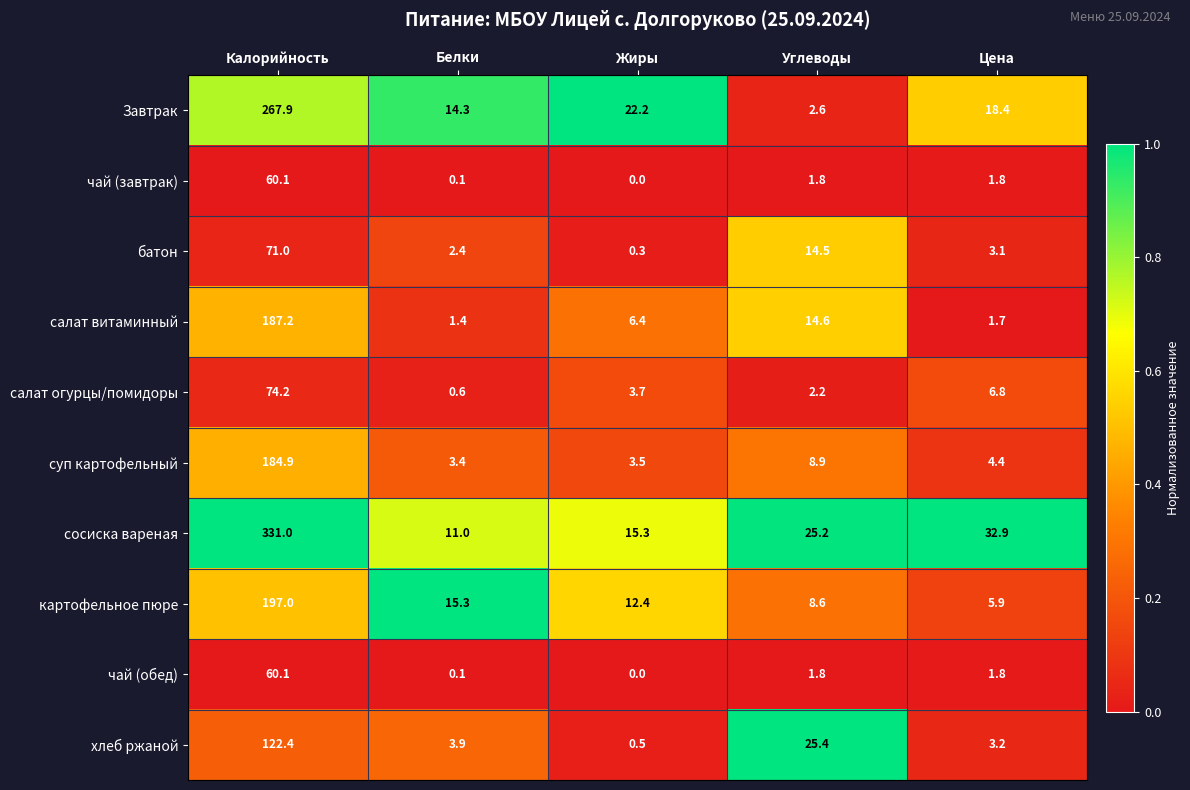

What is the difference between the батон values at Калорийность and Белки?

68.6